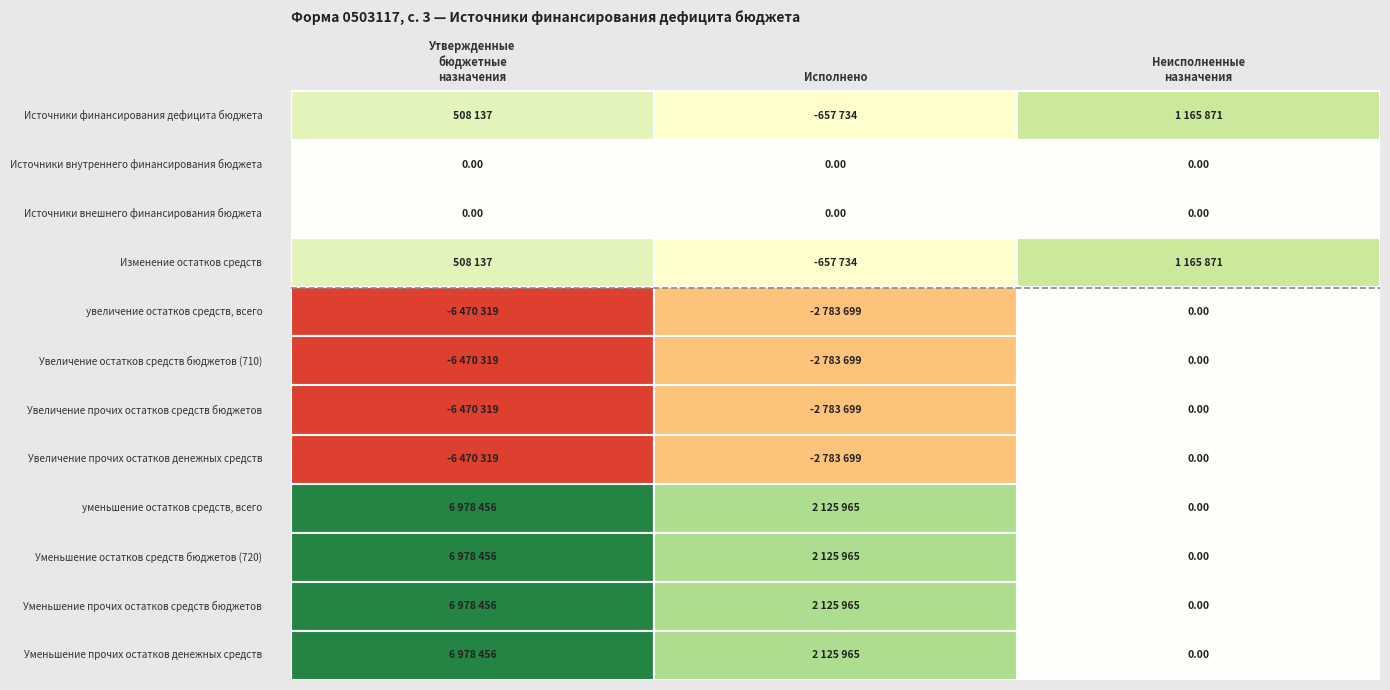

How many data points in Исполнено are above 0?

4